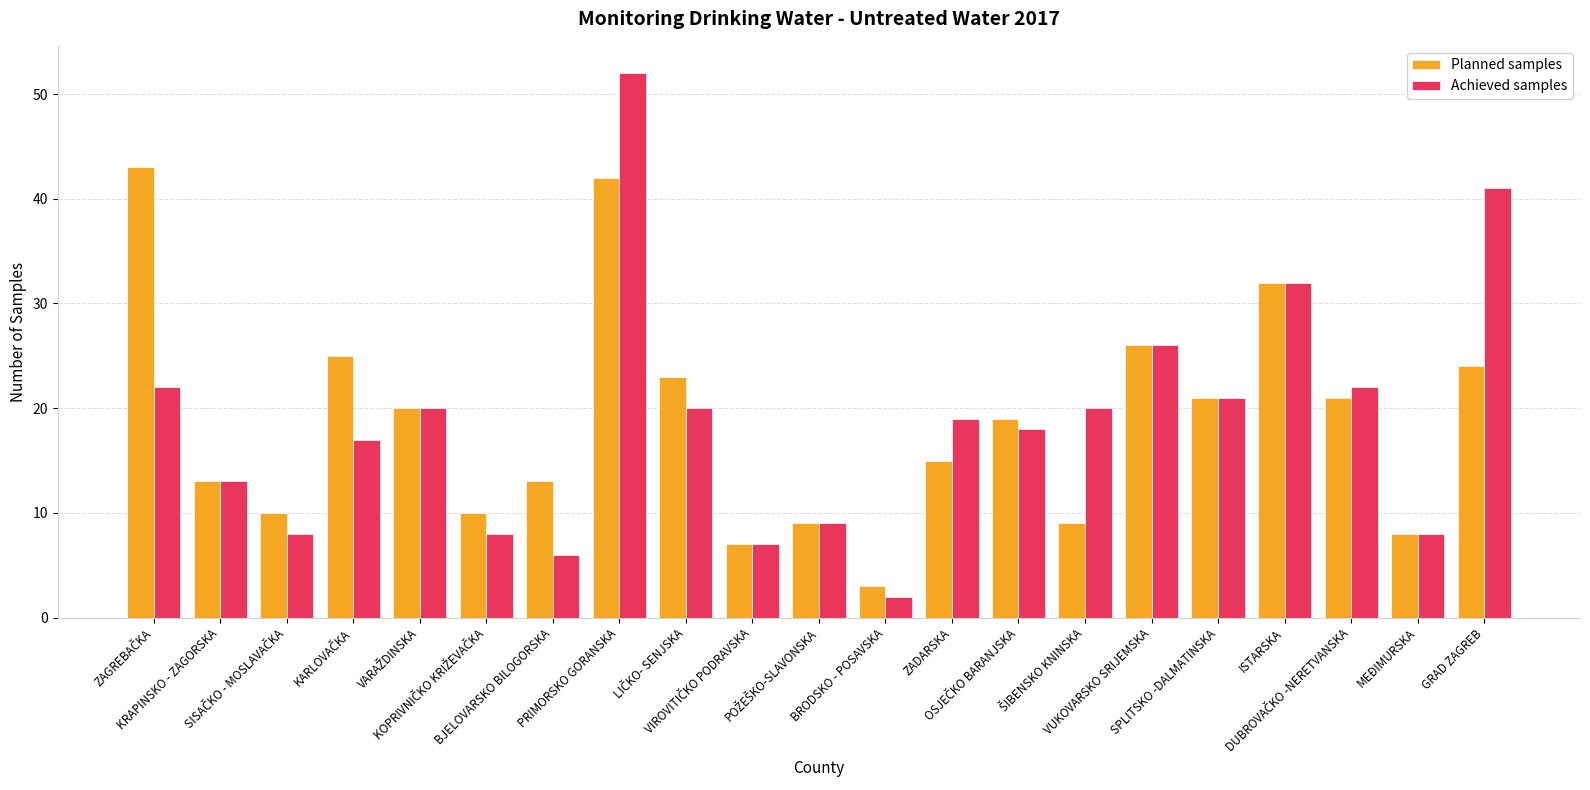

How many bars are there in total?

42